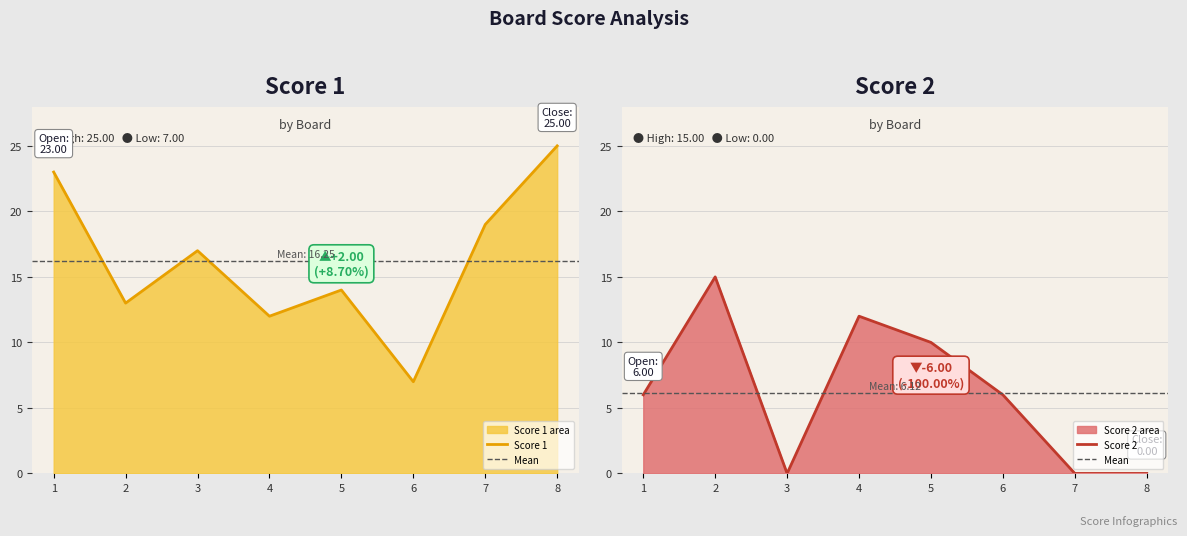

True or false: Score 2 has a value of 6 at 7.

False